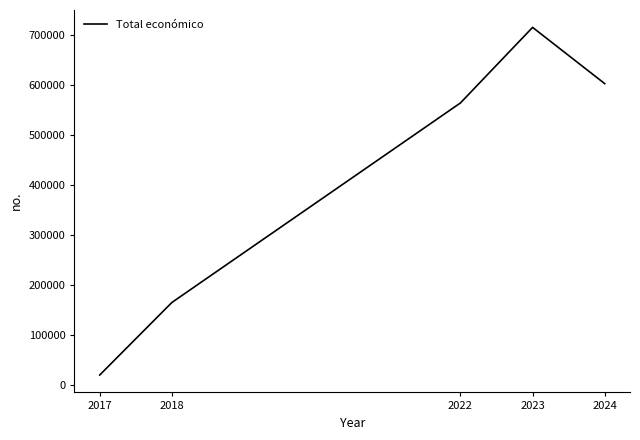

List the labels in order of value, largest first.

2023, 2024, 2022, 2018, 2017